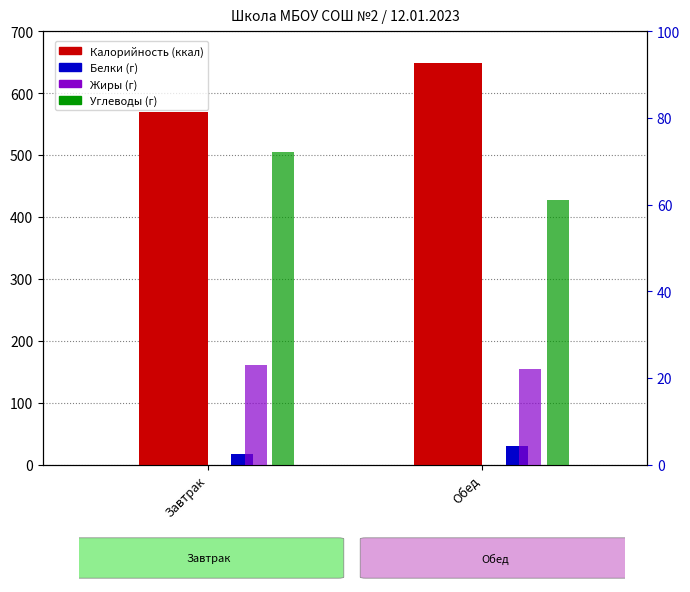

Reading left to right, transcribe all the data shown in this chart.

Калорийность: Завтрак=569	Обед=649
Белки: Завтрак=17	Обед=30
Жиры: Завтрак=23	Обед=22
Углеводы: Завтрак=72	Обед=61